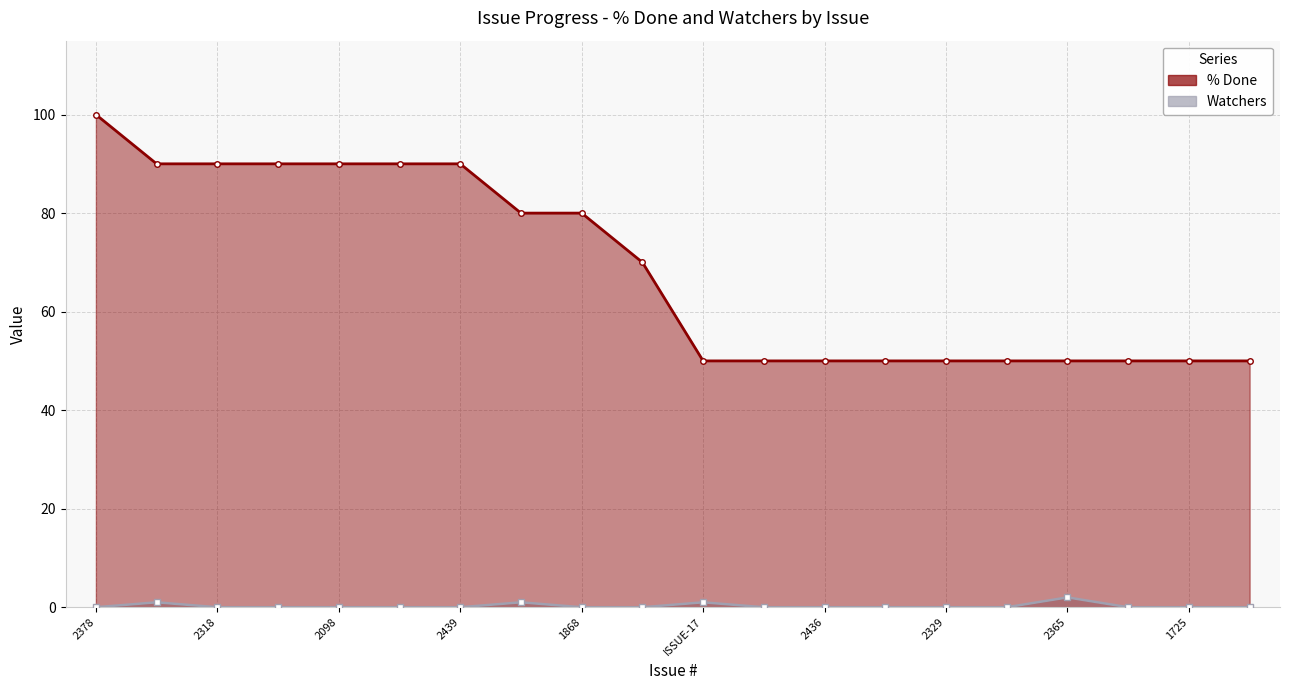

What is the sum of all Watchers values?

5